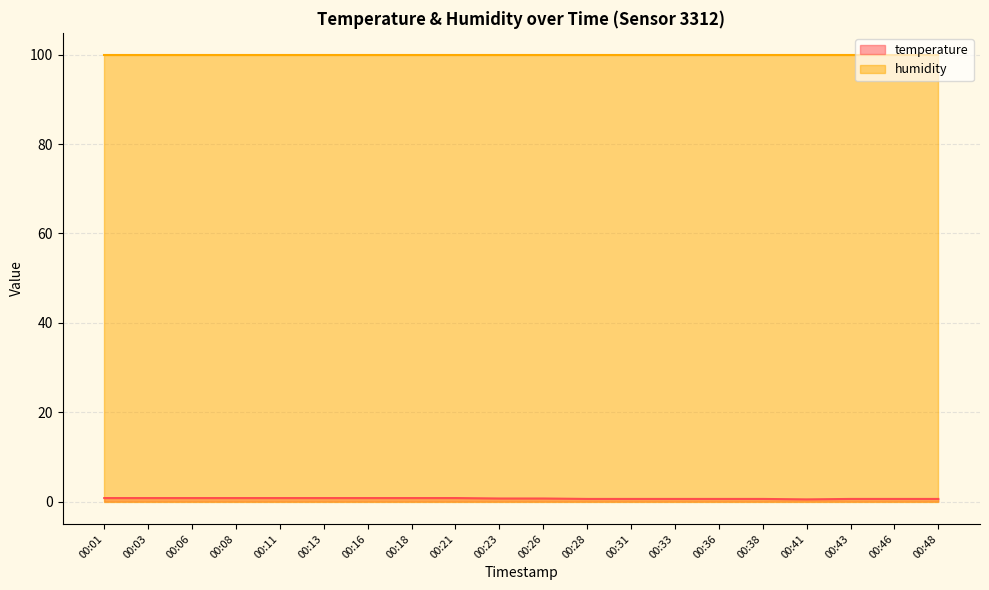

What is the value of the 2nd point from the left?

0.8